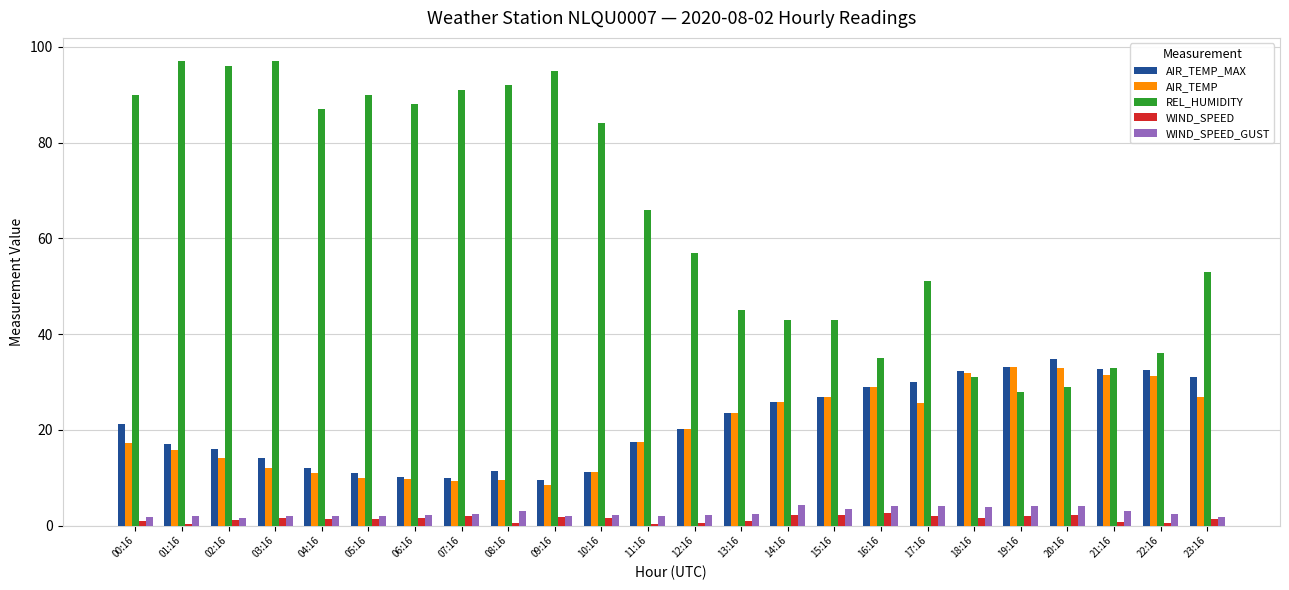

What is the highest value of the REL_HUMIDITY series?

97.0